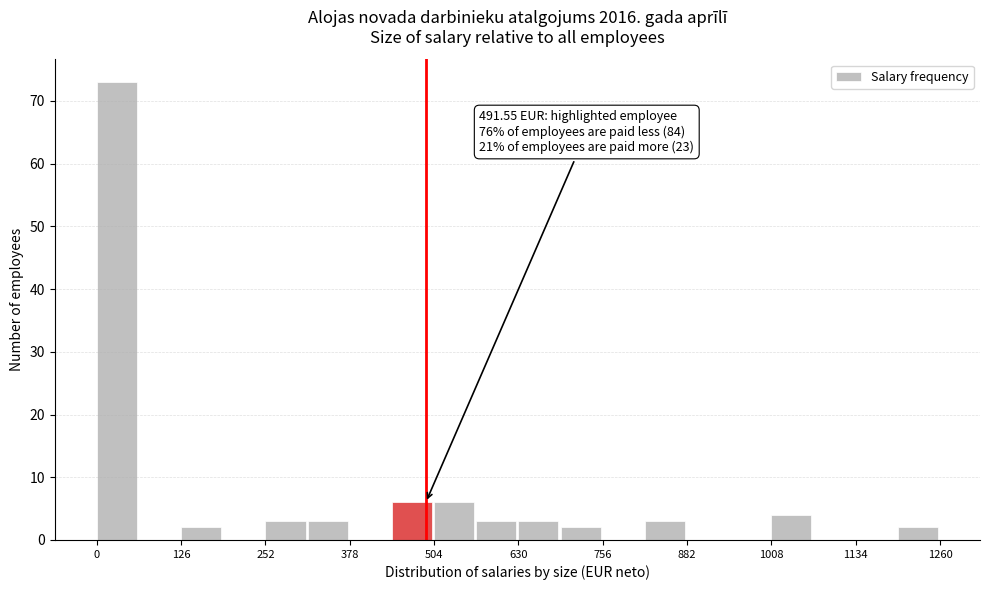

Read against the x-axis, roughly where is the centre of the tallest bar?

20